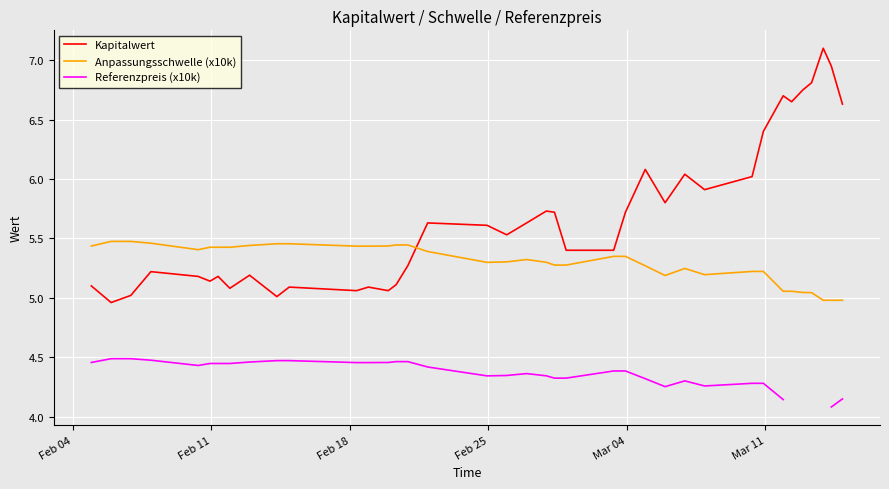

How many interior local valleys does the Kapitalwert series have?

10